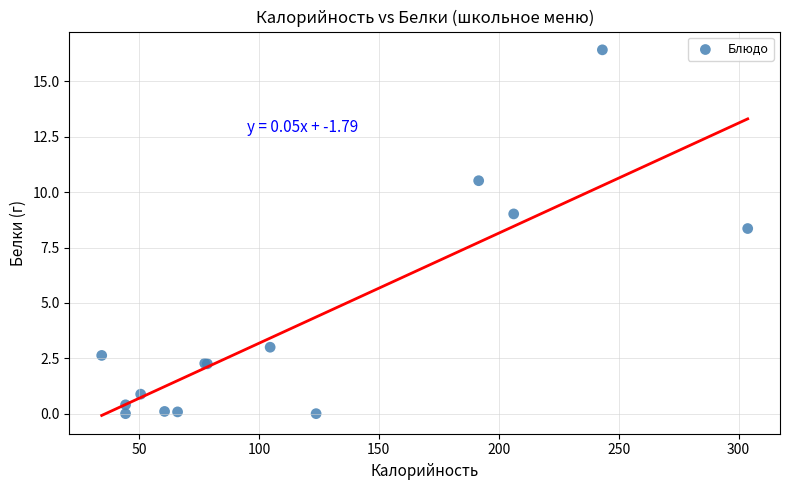

What Y value in the scatter plot is closest to 8?

8.4